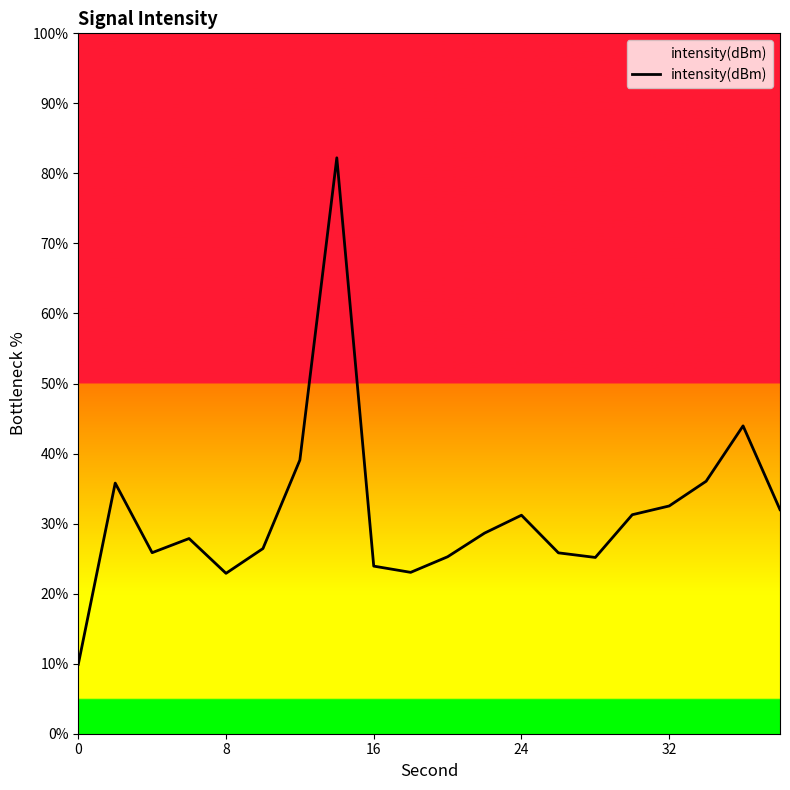

What is the maximum value shown in the chart?

82.2